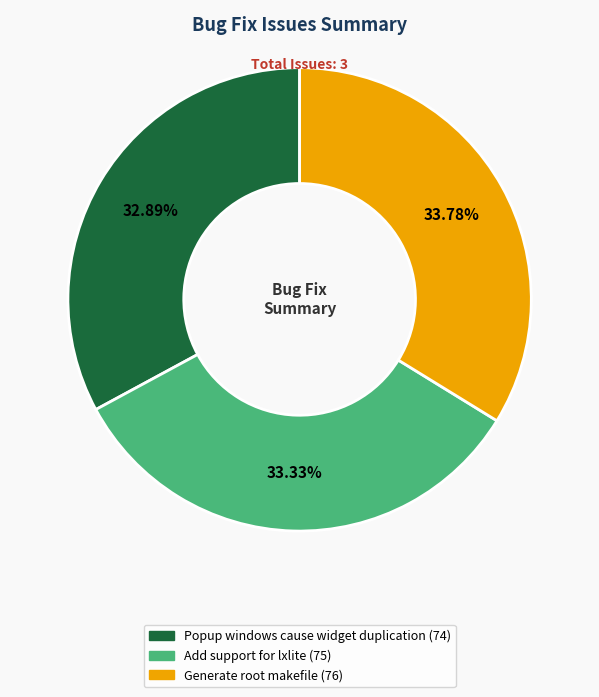

Combined, what portion of the pie is Popup windows cause widget duplication and Generate root makefile?

66.7%